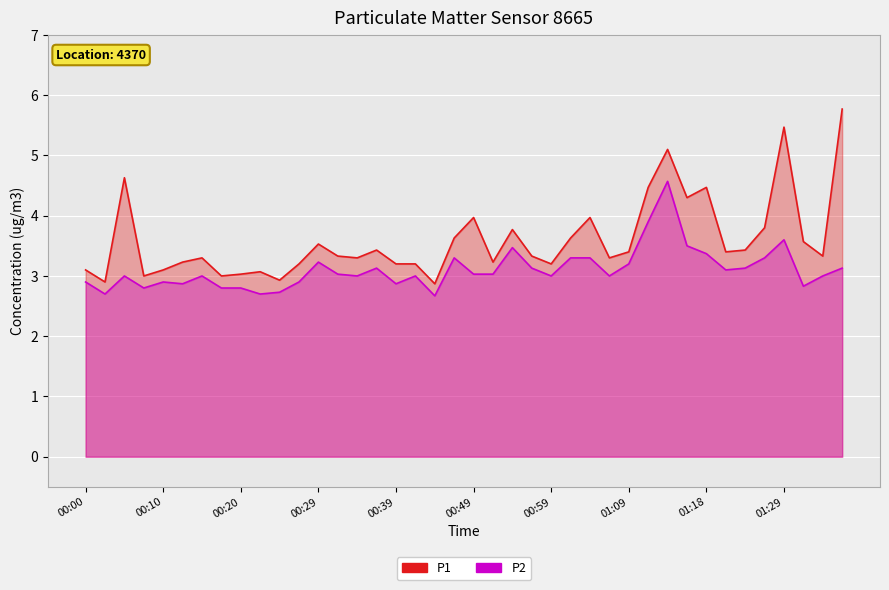

Which has a higher value, 00:10 or 01:29?

01:29